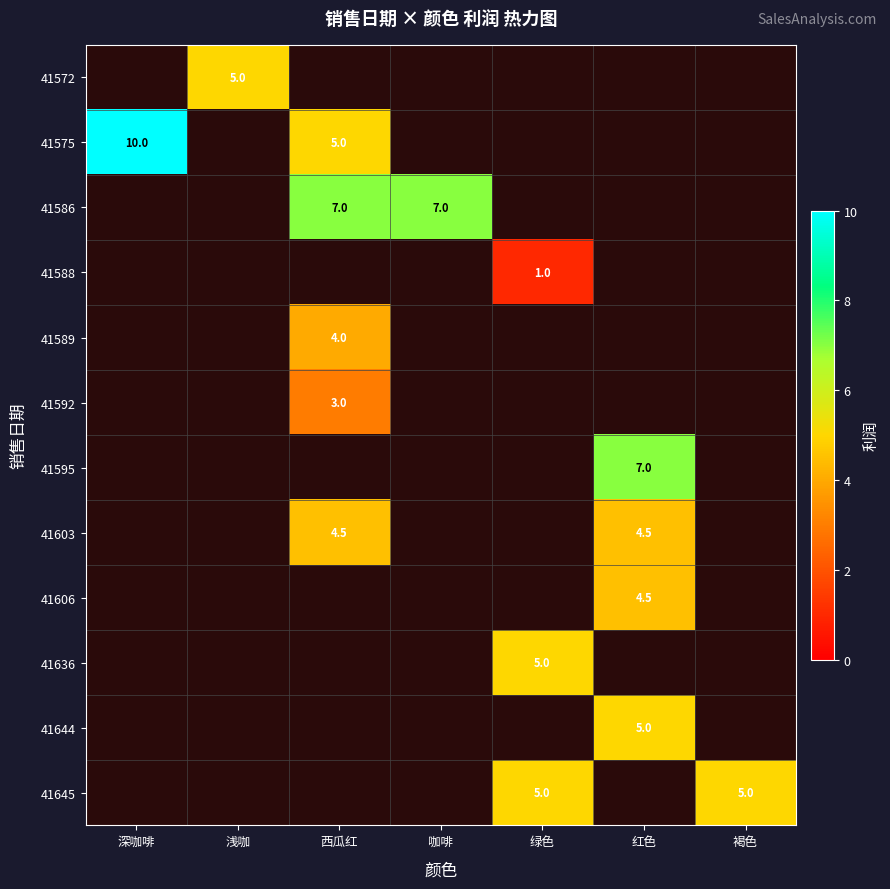

Count the number of categories in the chart.

7